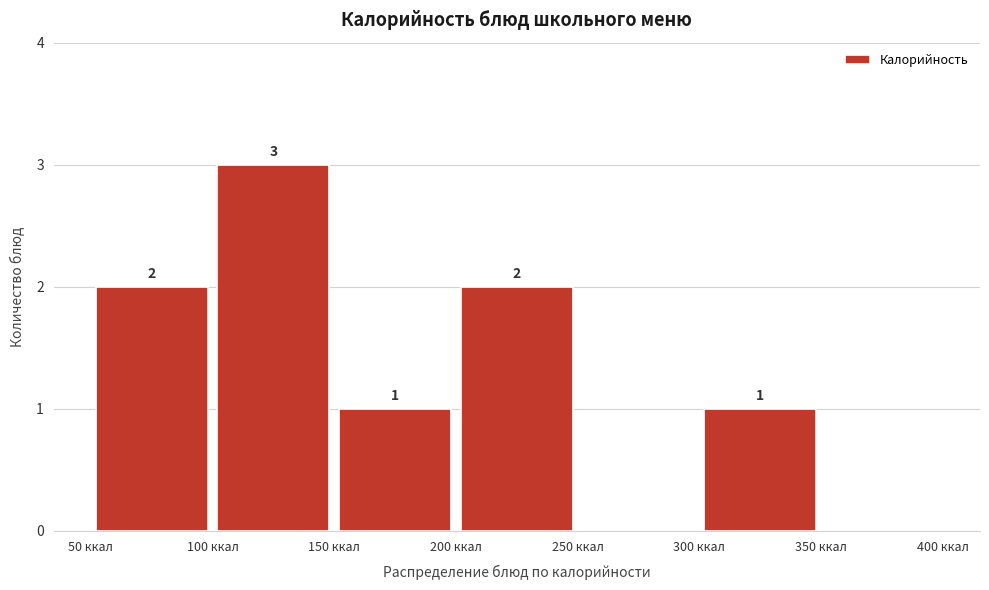

Which range on the x-axis has the tallest bar?

100 to 150